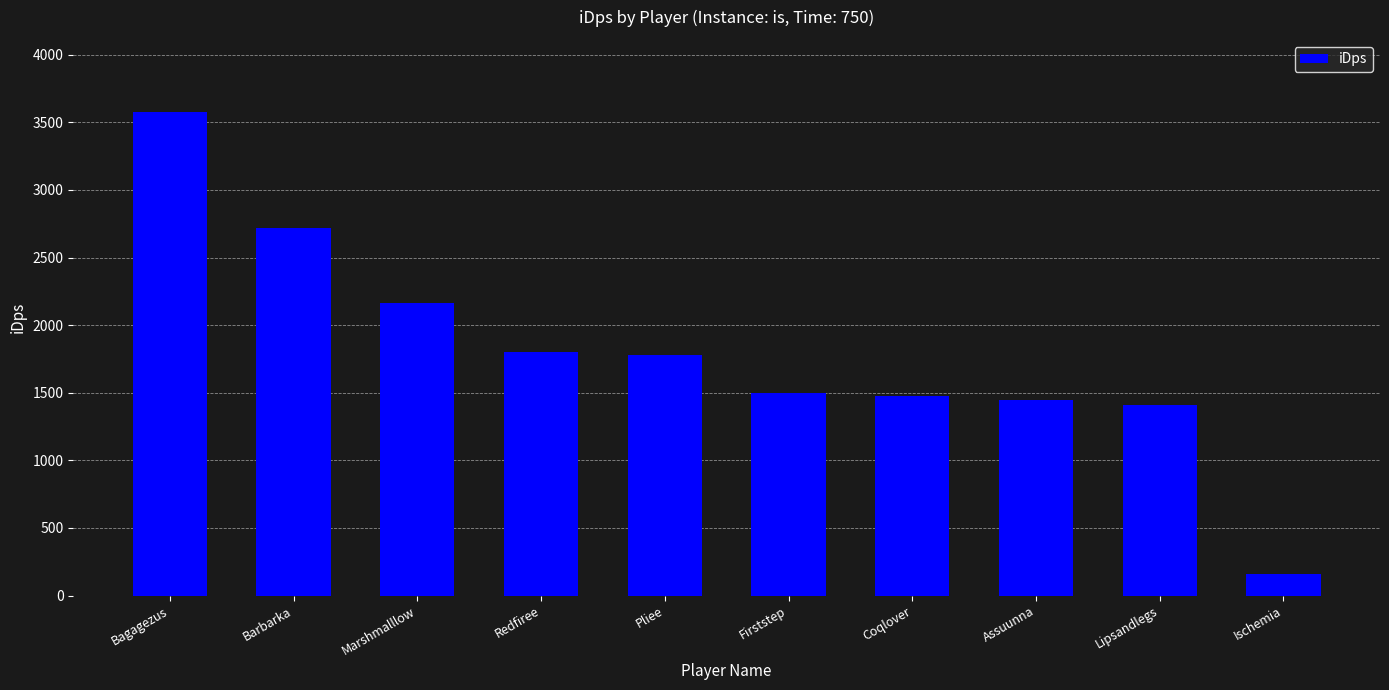

What is the maximum value shown in the chart?

3574.4